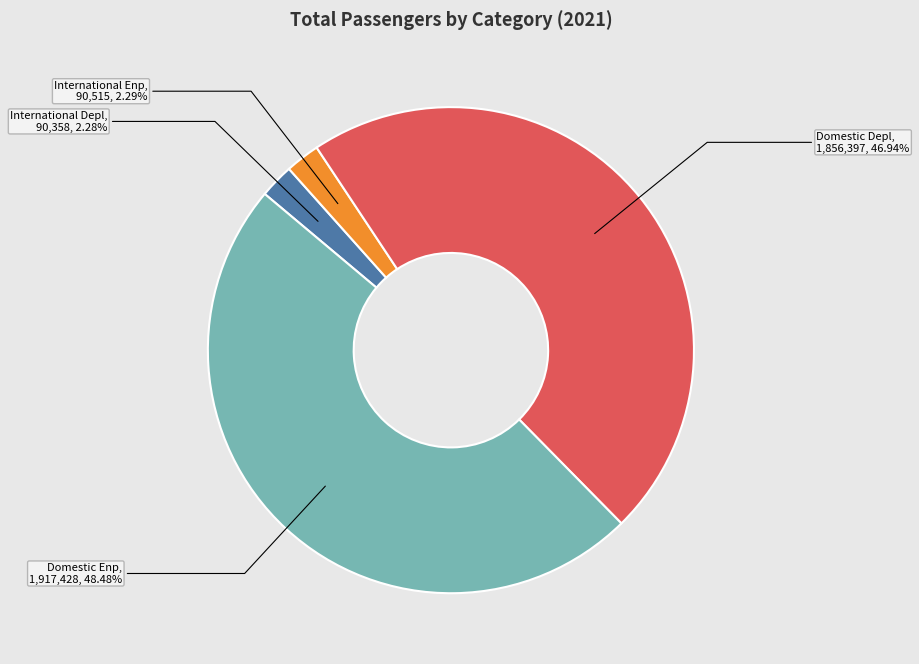

Is there any slice that represents more than half of the pie?

No